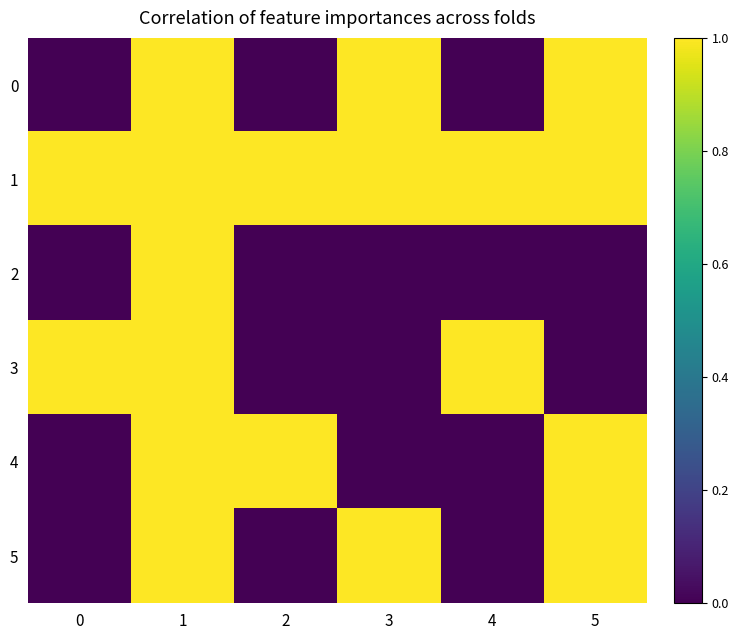

At 5, list the series in order from largest to smallest.

0, 1, 4, 5, 2, 3